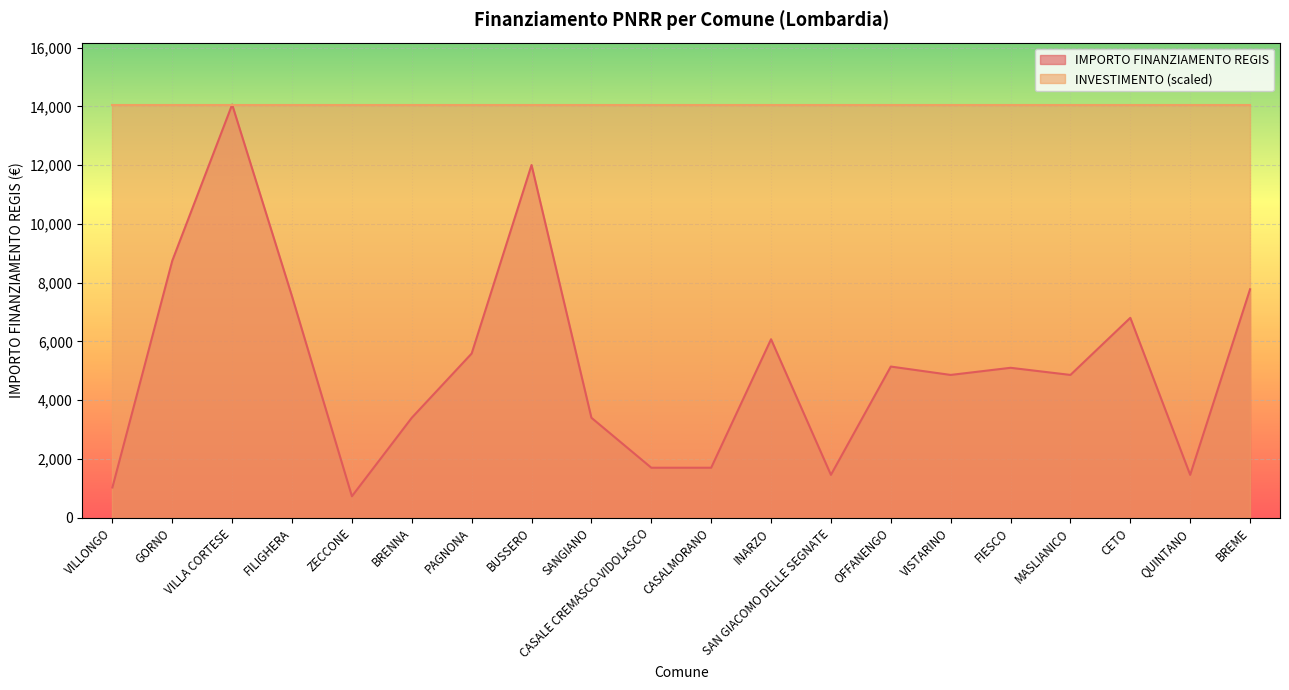

How many interior local valleys (lower than both neighbors) does the data have?

5